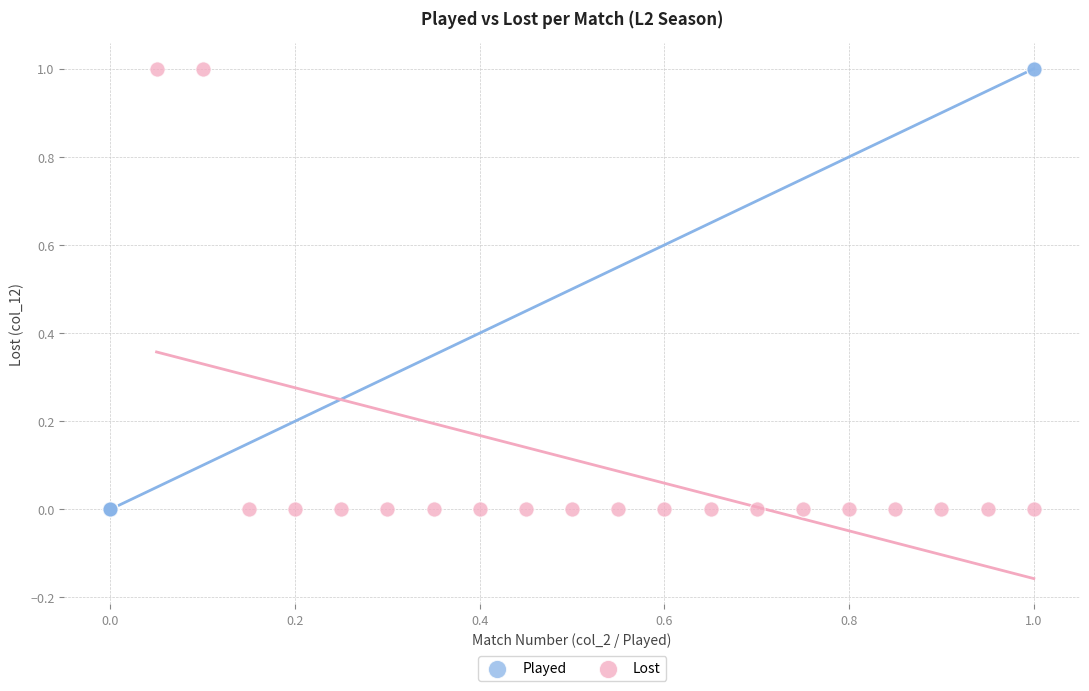

What are all the series names shown in the legend?

Played, Lost